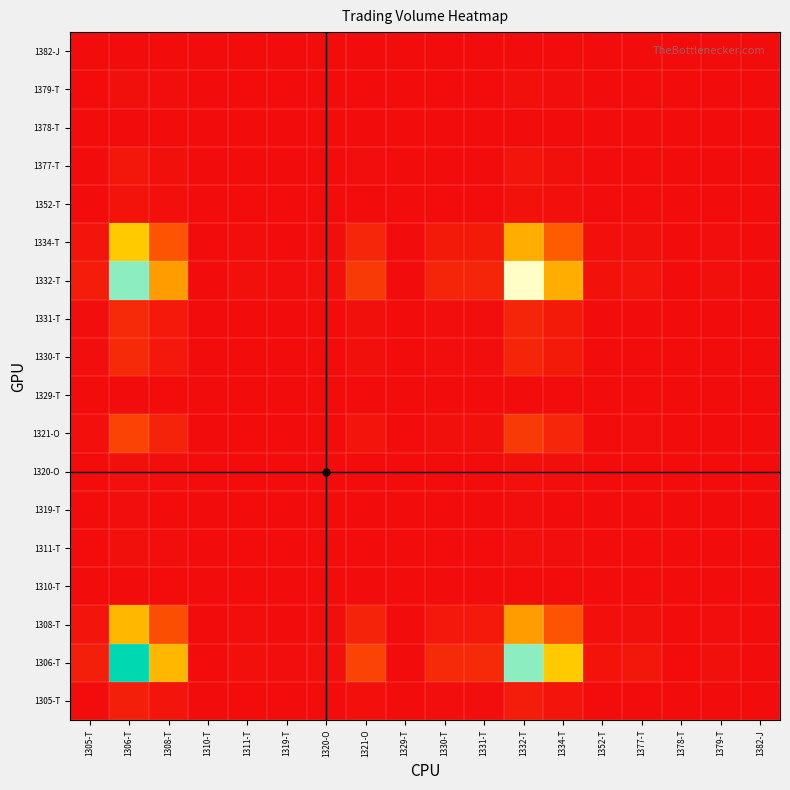

At which category is the sum across all series the highest?

1306-T